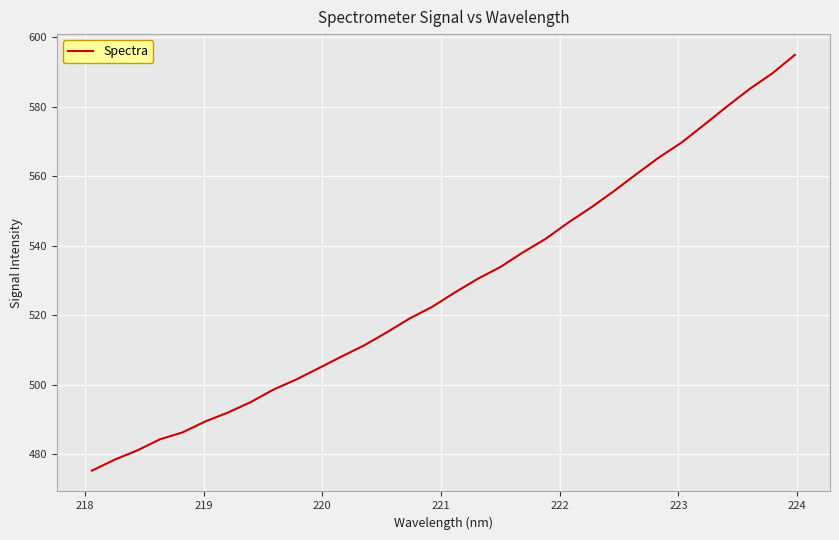

What is the difference between the maximum and minimum values?

119.7